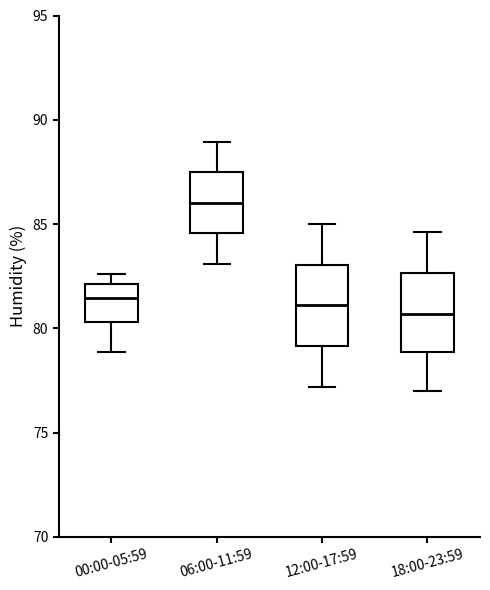

Reading left to right, transcribe this box plot: for each box, give where its median line is, the range the box spans, and where its two whiskers end, as read against the y-axis. The values are not printed on the chart, so give them approximately, as read against the axis.

00:00-05:59: median 81.5, box 80.5 to 82.0, whiskers 79.0 to 82.5
06:00-11:59: median 86.0, box 84.5 to 87.5, whiskers 83.0 to 89.0
12:00-17:59: median 81.0, box 79.0 to 83.0, whiskers 77.0 to 85.0
18:00-23:59: median 80.5, box 79.0 to 82.5, whiskers 77.0 to 84.5